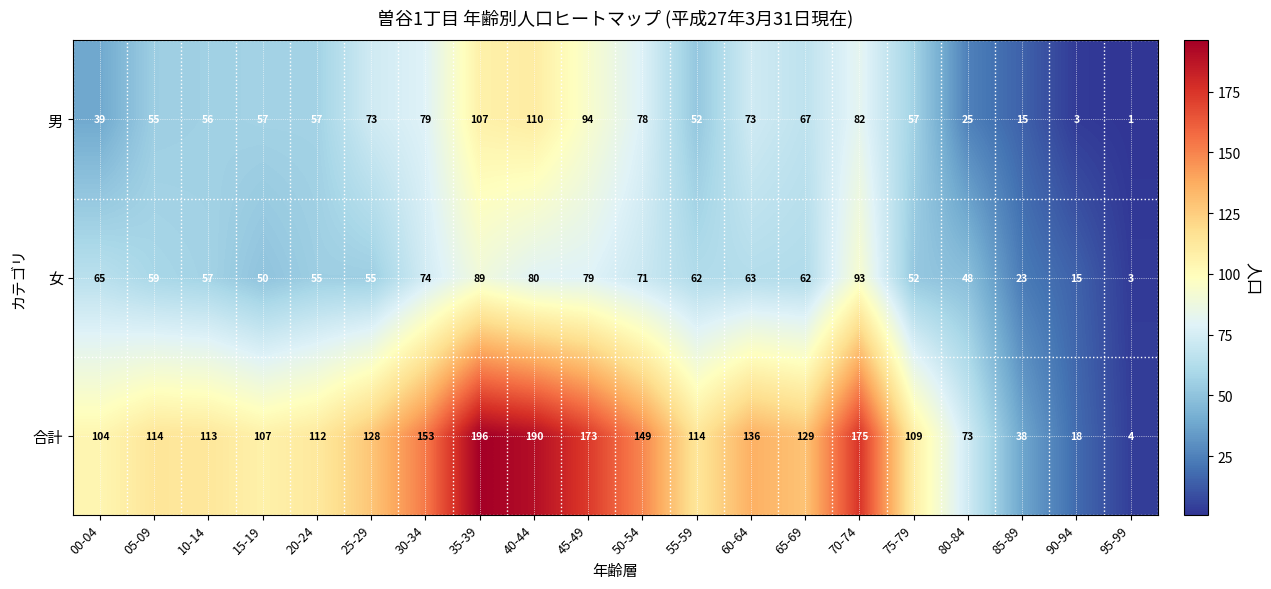

How many values in the 合計 series are below 114?

9